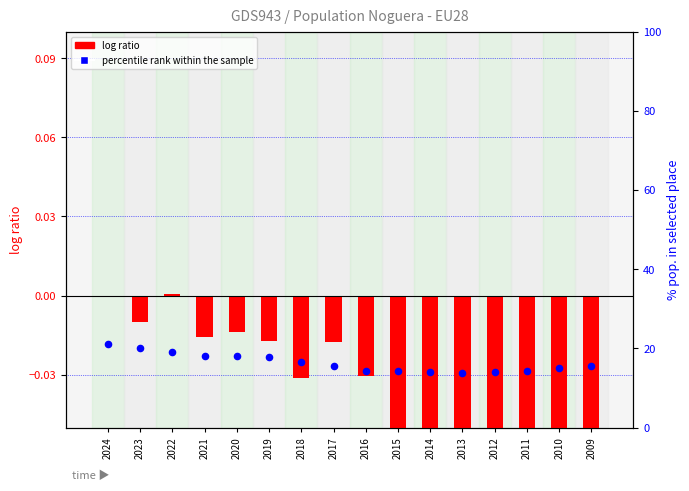

Which series has the largest total across all categories?

percentile rank within the sample